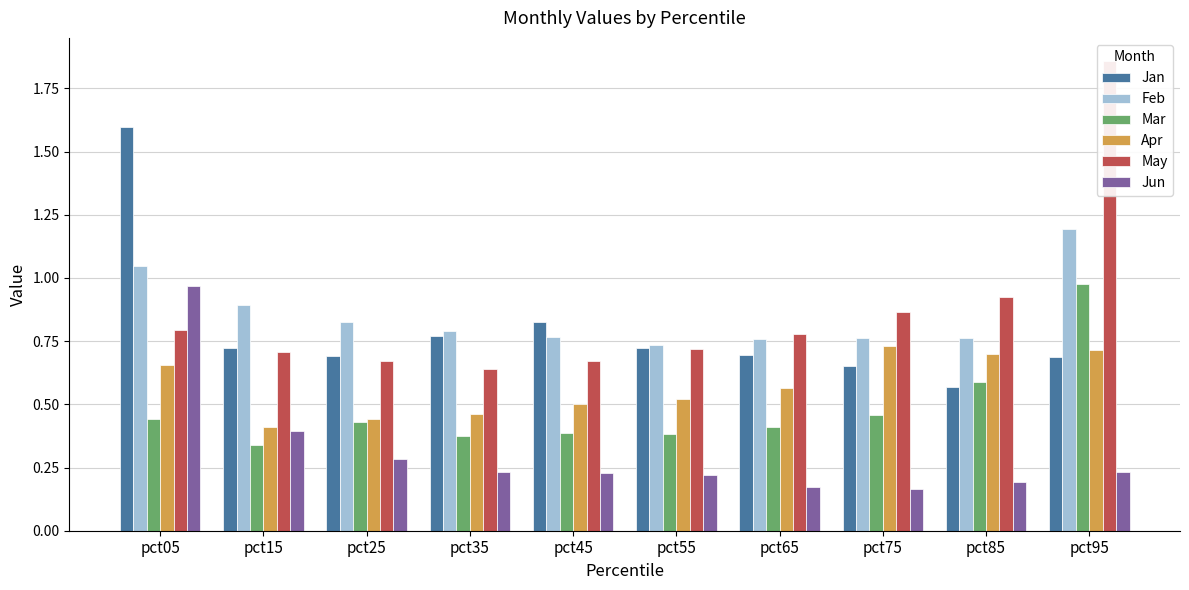

At pct25, list the series in order from smallest to largest.

Jun, Mar, Apr, May, Jan, Feb